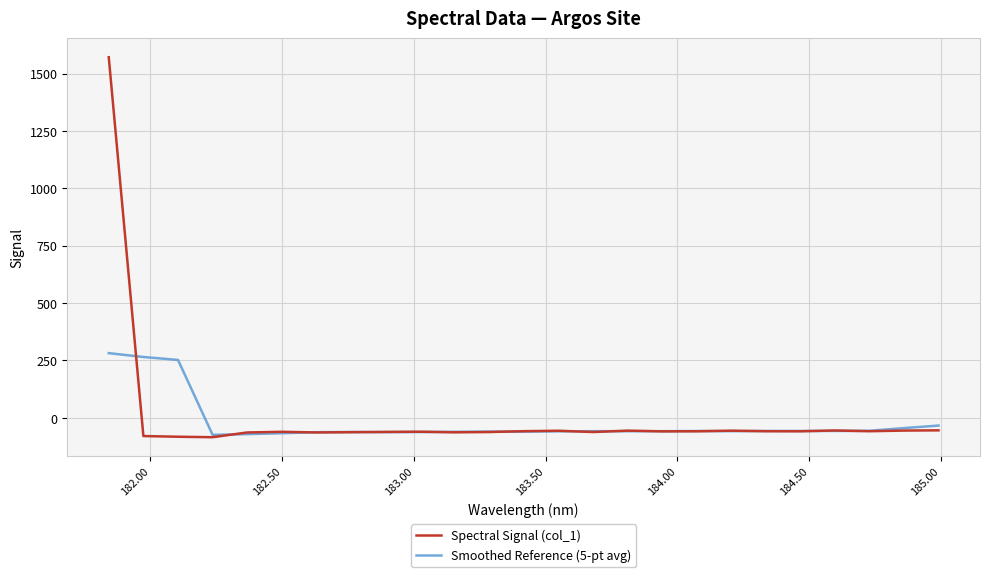

What is the smallest value displayed?

-84.5